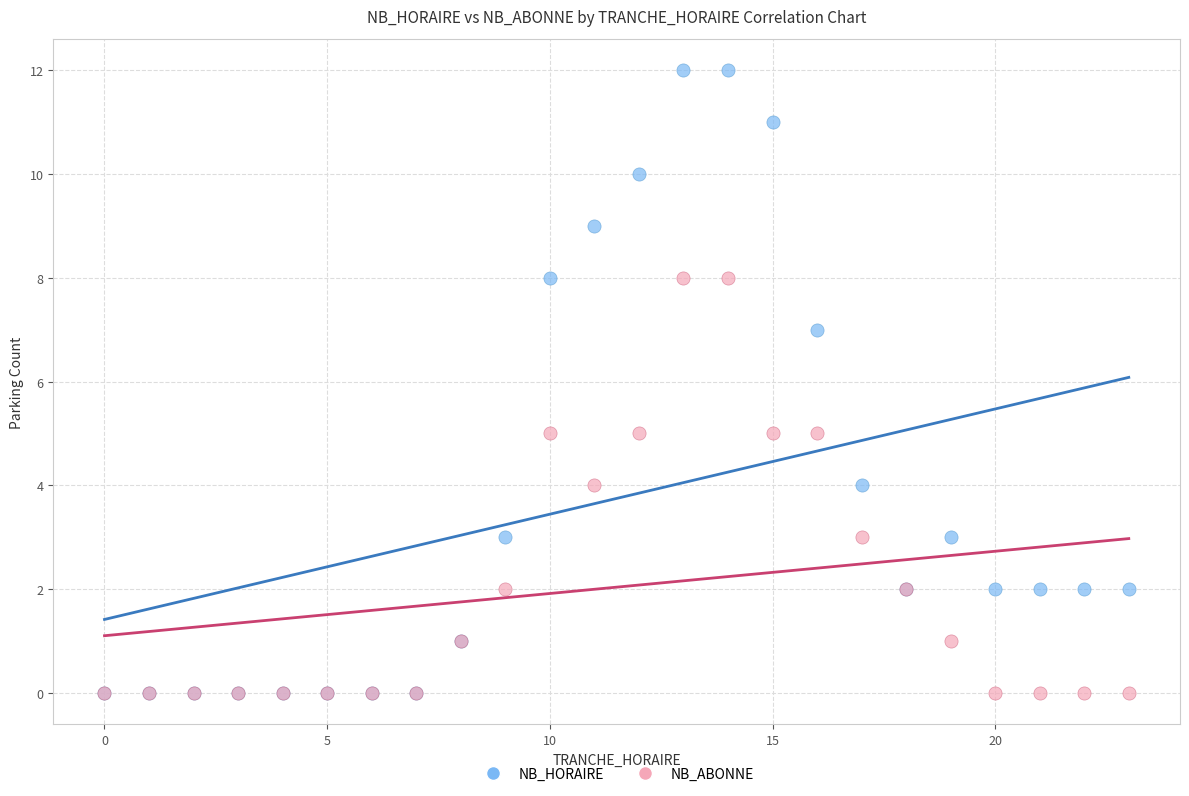

What are all the series names shown in the legend?

NB_HORAIRE, NB_ABONNE